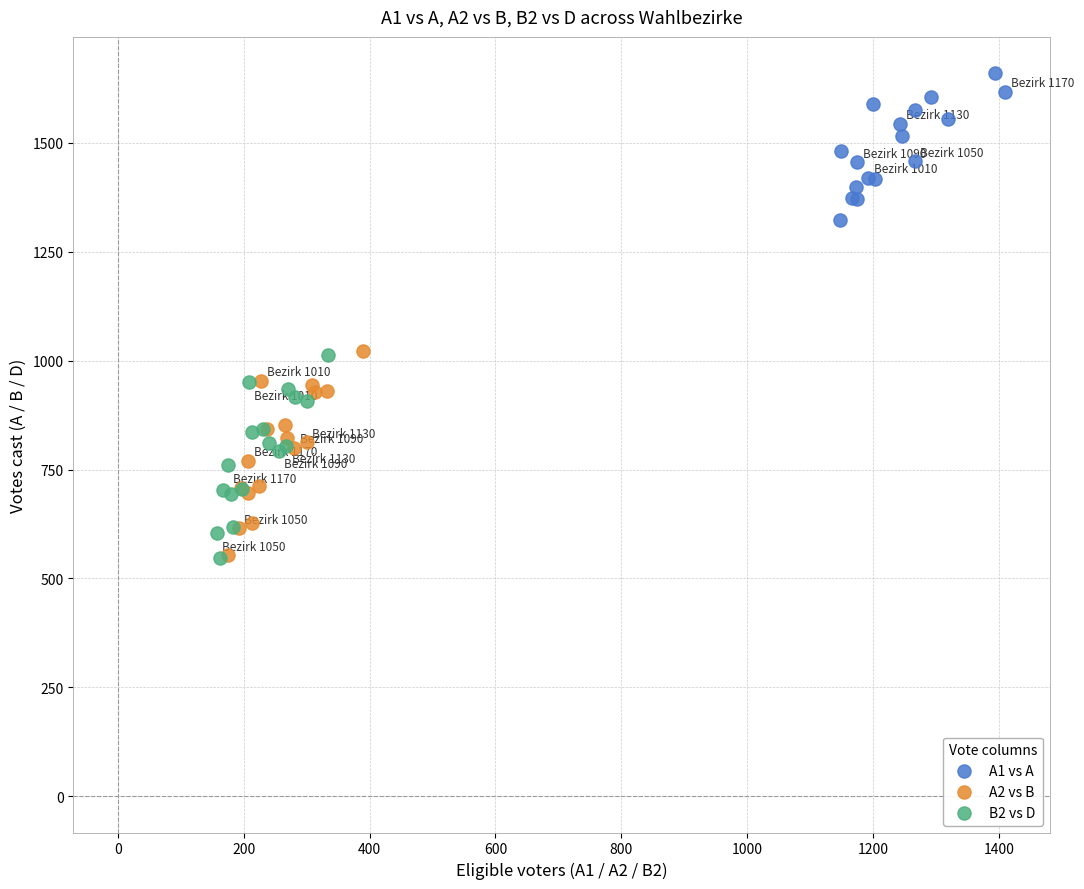

Which series contains the highest Y value?

A1 vs A